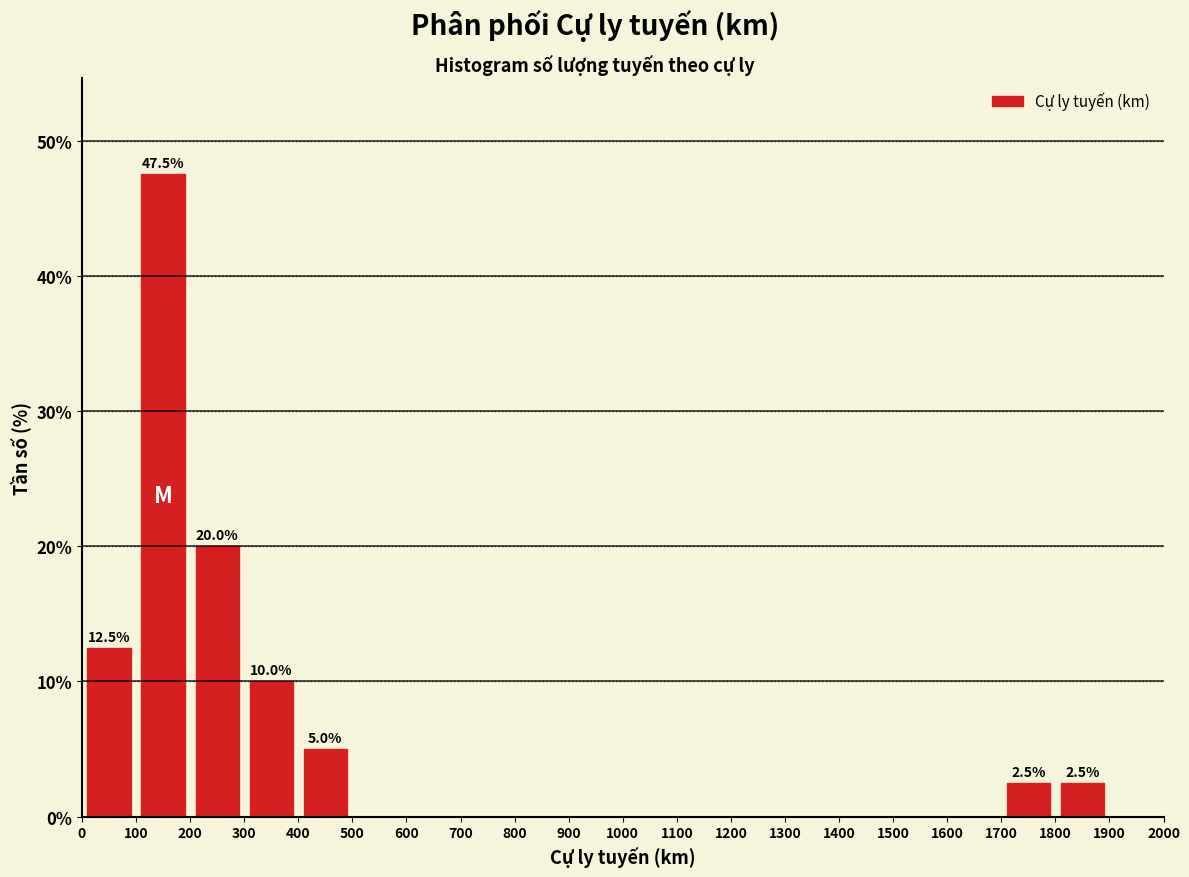

Which range on the x-axis has the tallest bar?

100 to 200